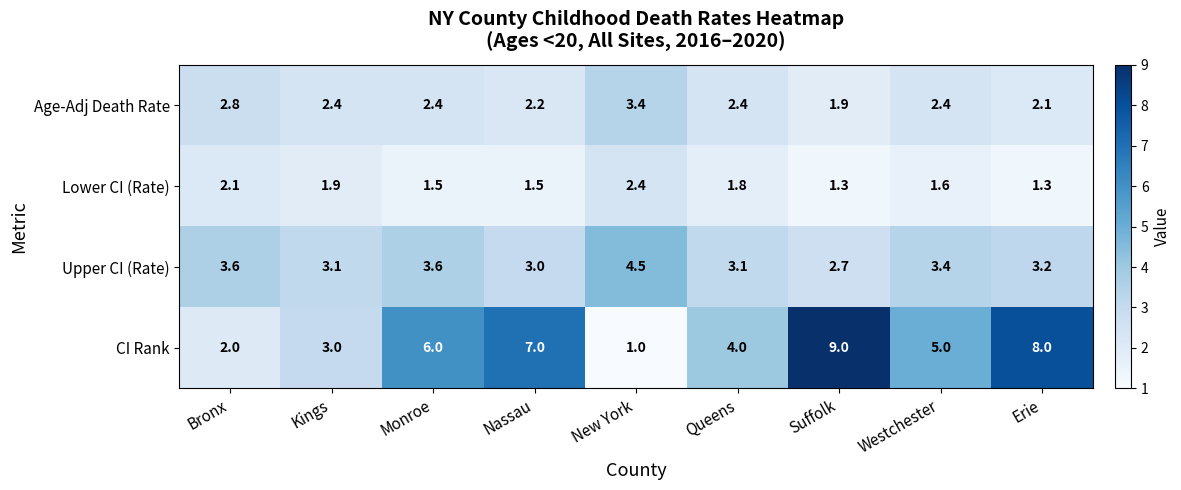

Which series has the widest spread of values?

CI Rank